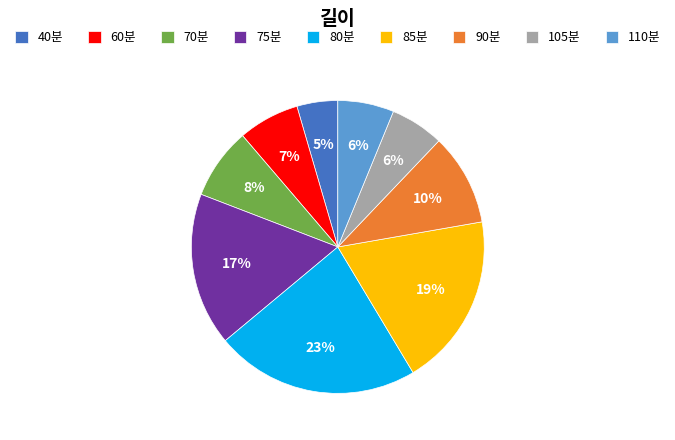

Is there a majority slice in this chart?

No